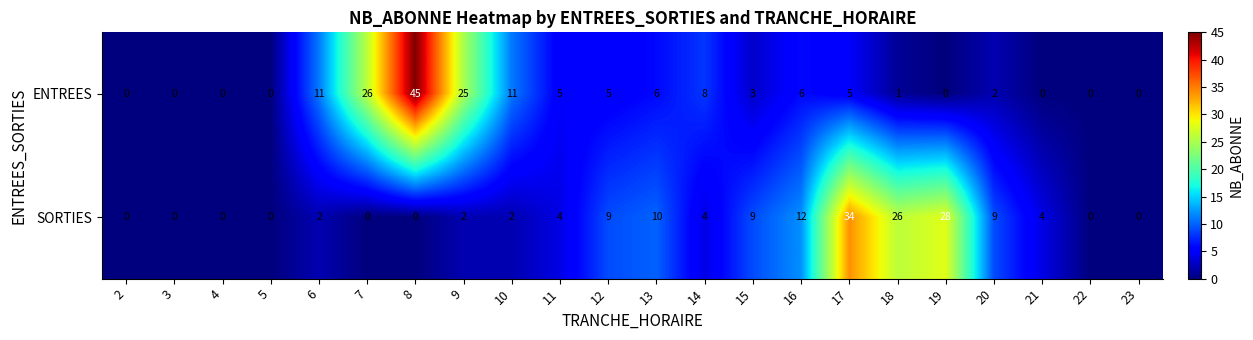

What is the sum of all ENTREES values?

159